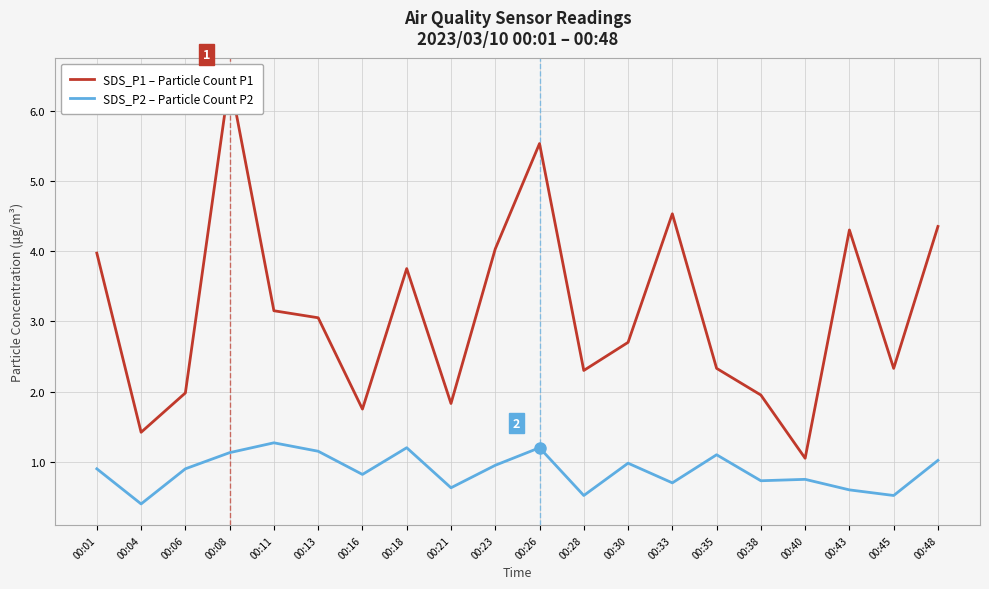

At which category does SDS_P1 – Particle Count P1 reach its first local peak?

00:08